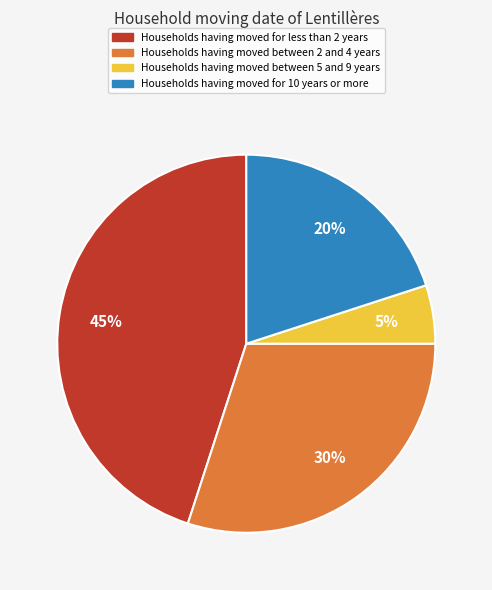

Is the sum of Households having moved for less than 2 years and Households having moved between 2 and 4 years greater than half?

Yes